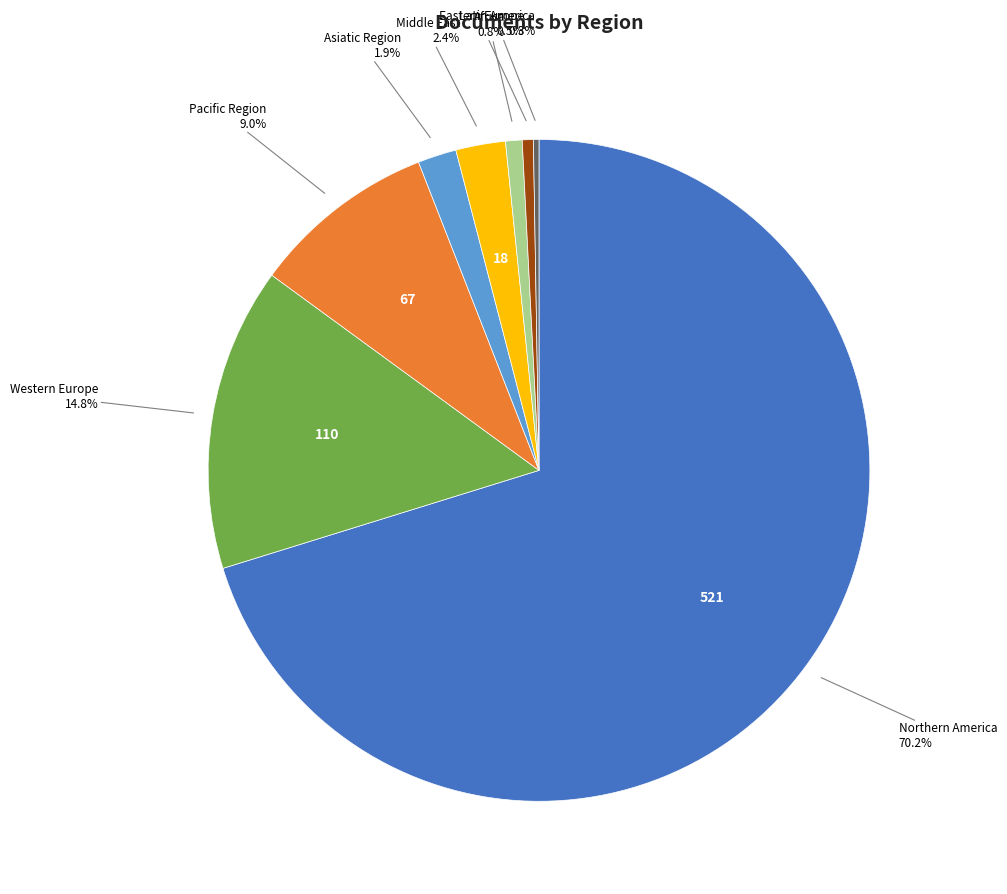

Is there a majority slice in this chart?

Yes